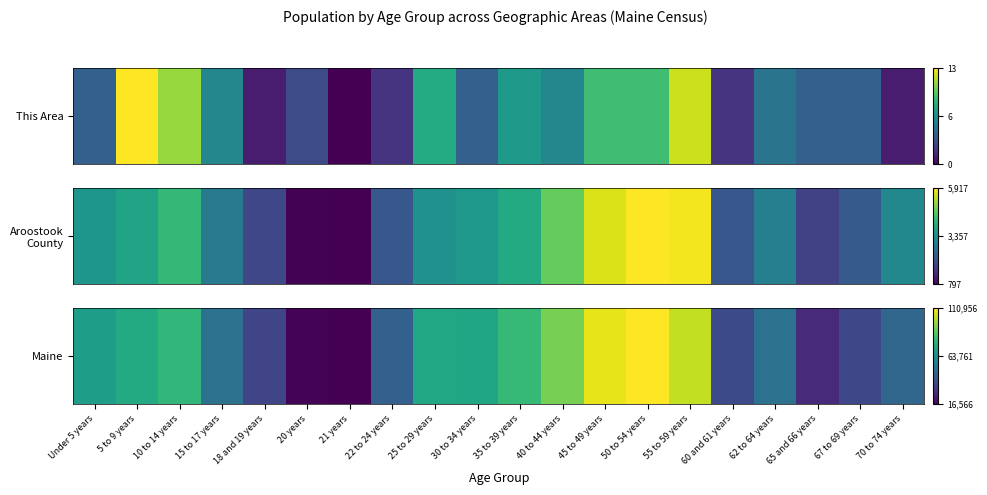

True or false: the data shows 1.0 at 25 to 29 years.

False